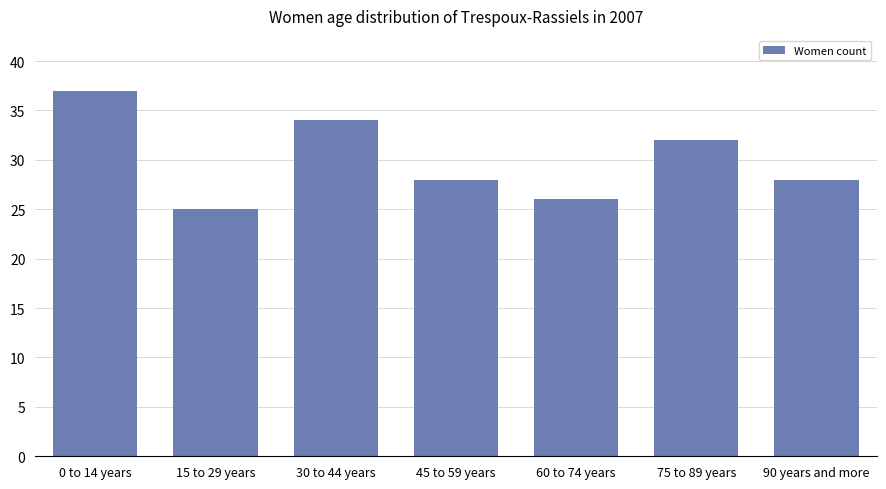

How many bars are there in total?

7